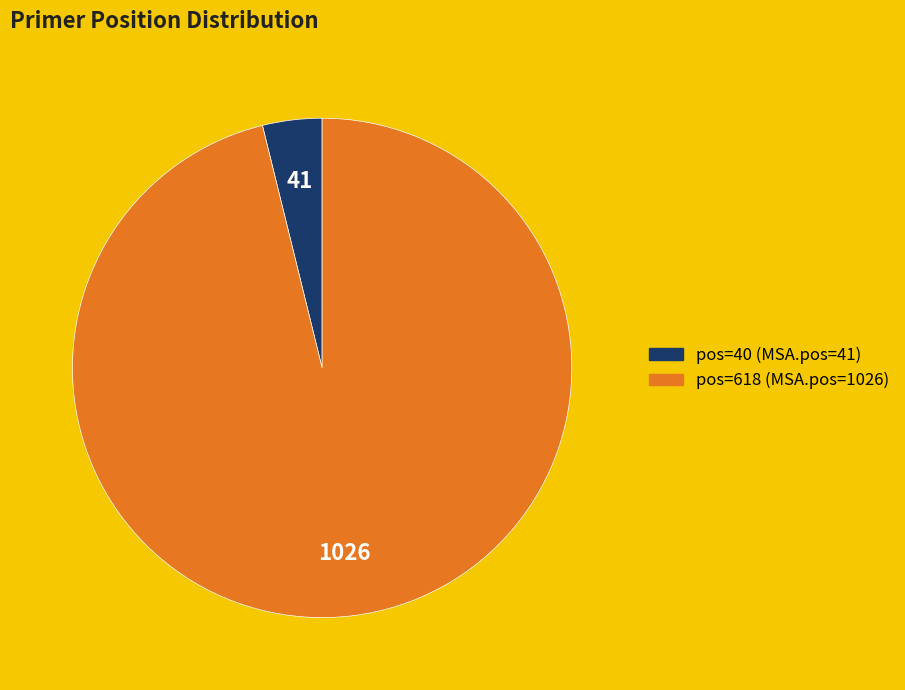

Does any single category account for the majority?

Yes